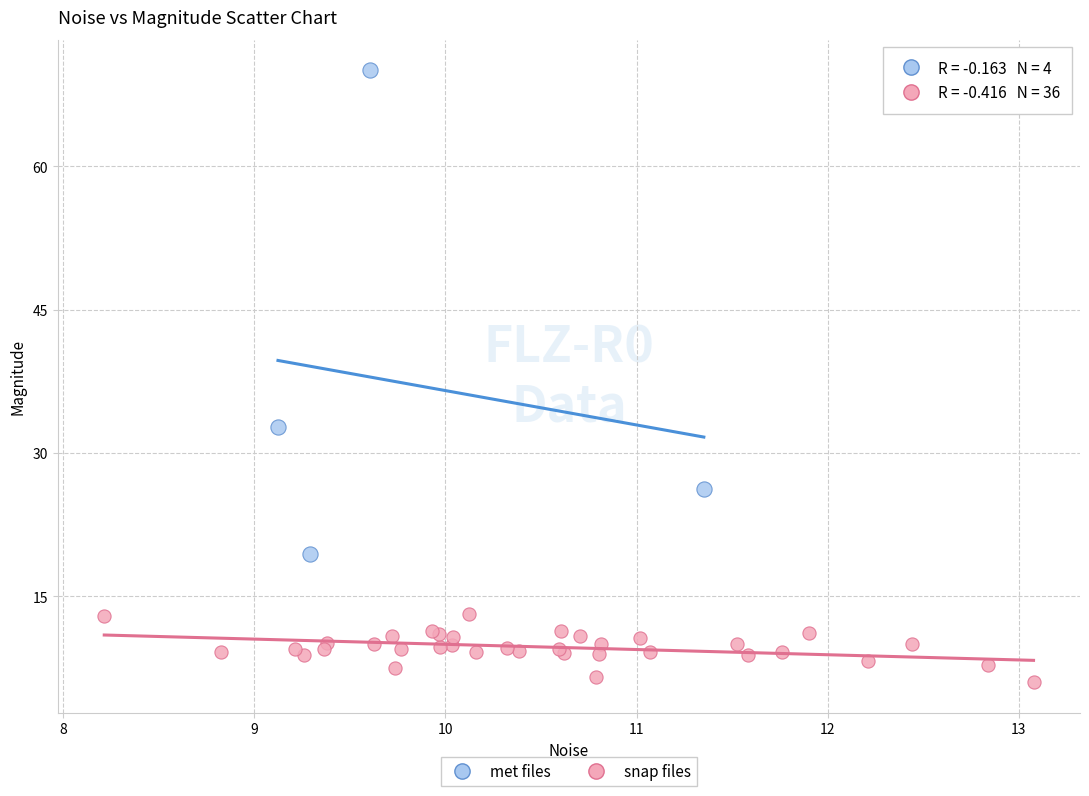

Which series has the largest Y range (max minus min)?

met files